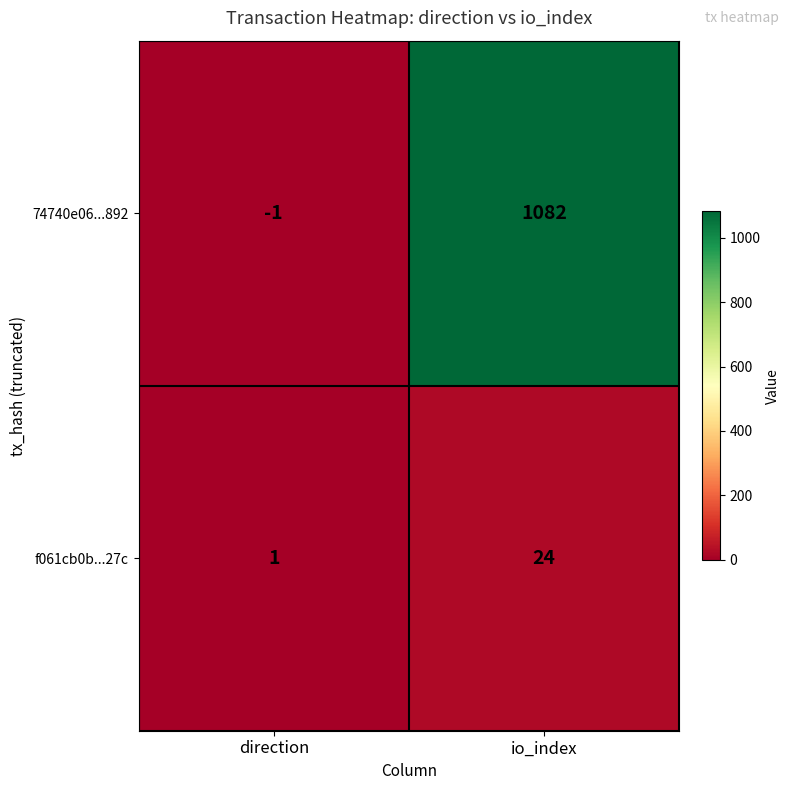

Which series has the largest total across all categories?

74740e06...892